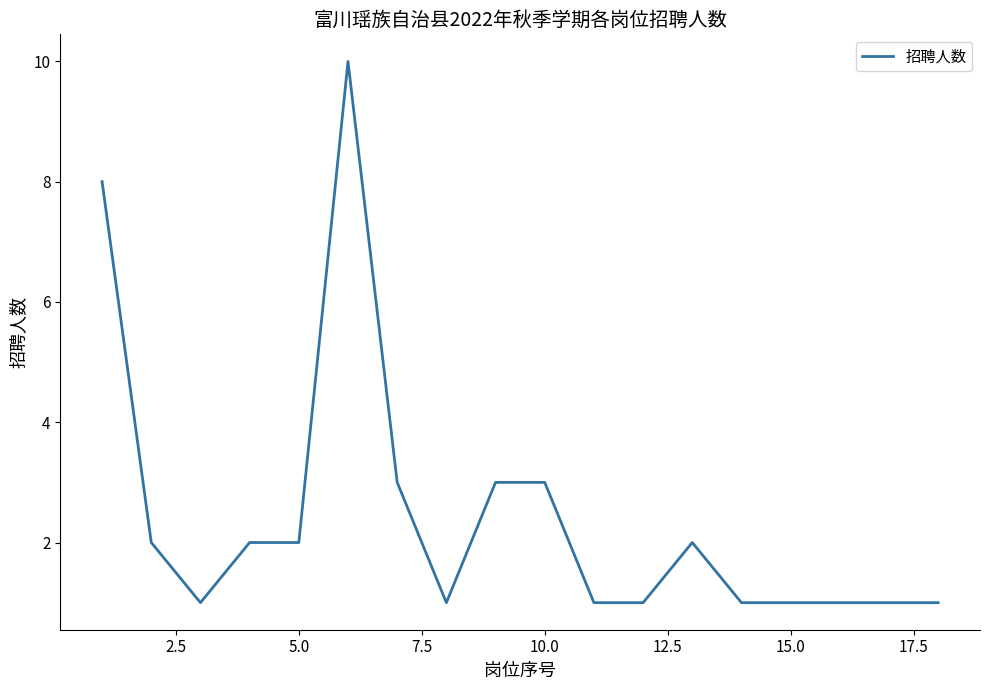

Does the chart display data point markers on the line(s)?

No